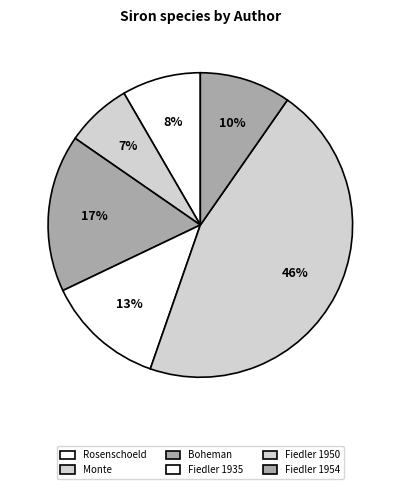

How many segments does this pie chart have?

6